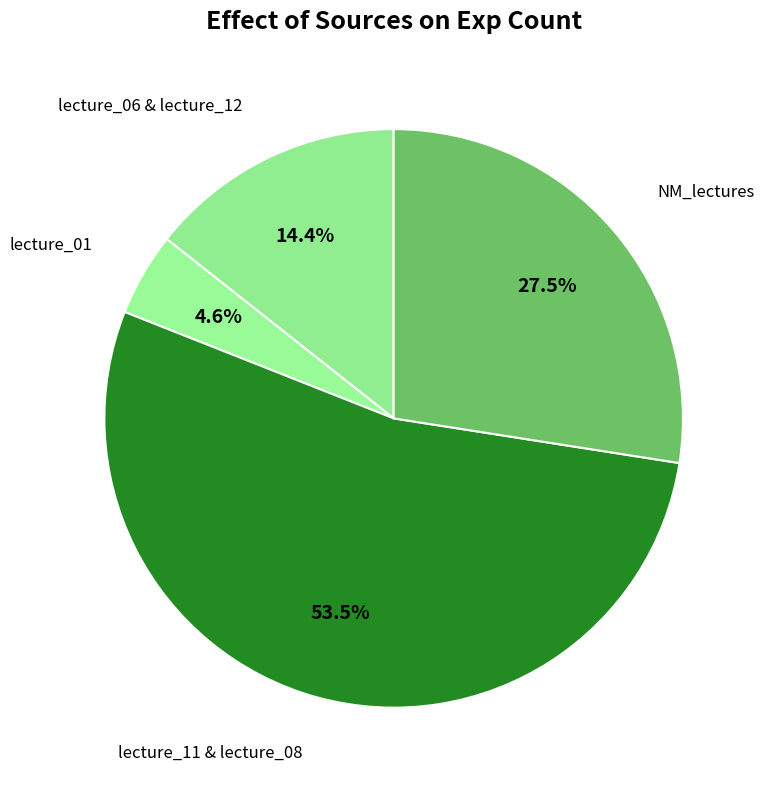

How many slices are in this pie chart?

4